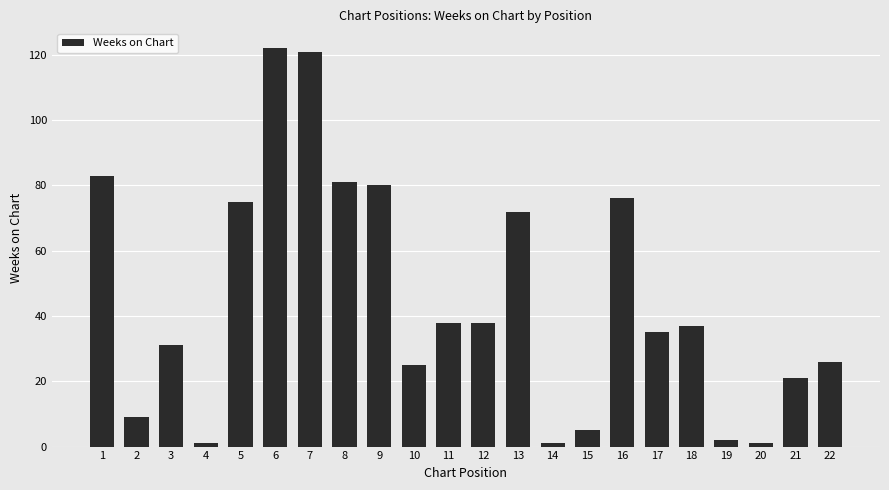

How many data points are less than 37?

11